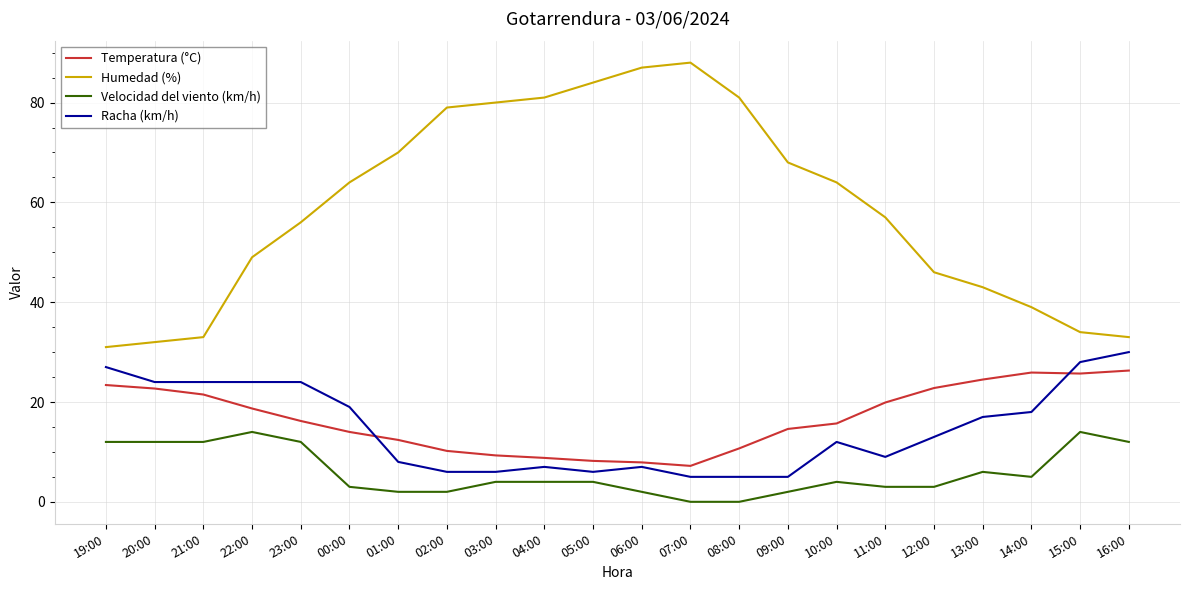

What are all the series names shown in the legend?

Temperatura (°C), Humedad (%), Velocidad del viento (km/h), Racha (km/h)